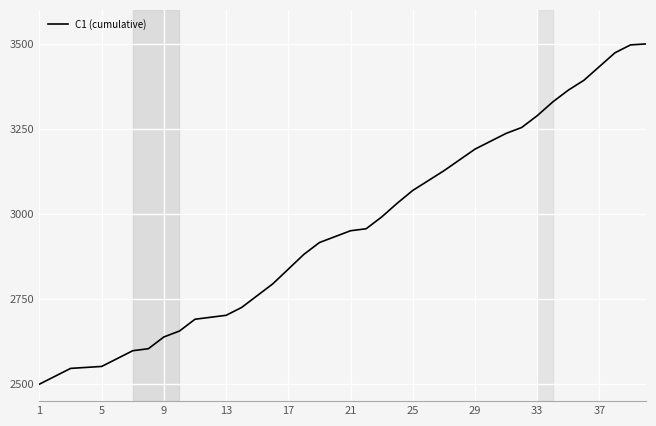

What is the greatest value displayed?

3500.0